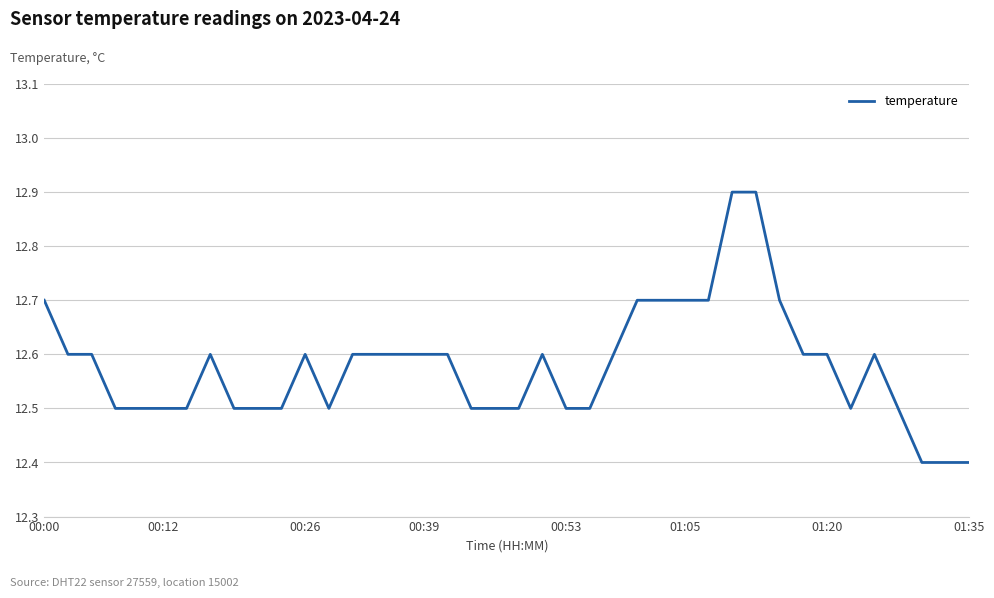

Reading left to right, transcribe all the data shown in this chart.

12.7	12.6	12.6	12.5	12.5	12.5	12.5	12.6	12.5	12.5	12.5	12.6	12.5	12.6	12.6	12.6	12.6	12.6	12.5	12.5	12.5	12.6	12.5	12.5	12.6	12.7	12.7	12.7	12.7	12.9	12.9	12.7	12.6	12.6	12.5	12.6	12.5	12.4	12.4	12.4